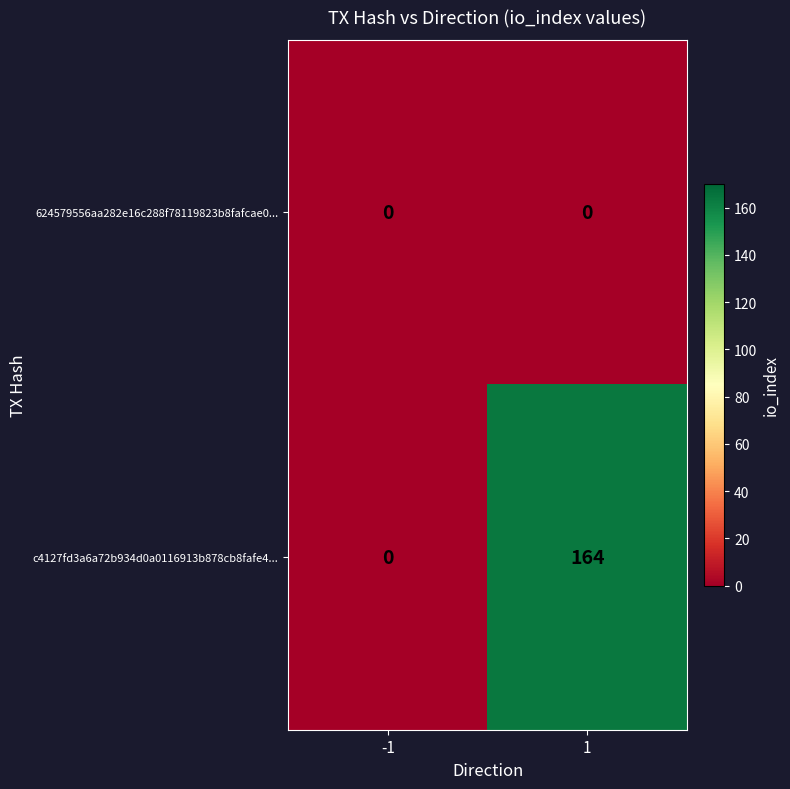

At how many categories does at least one series exceed 120?

1